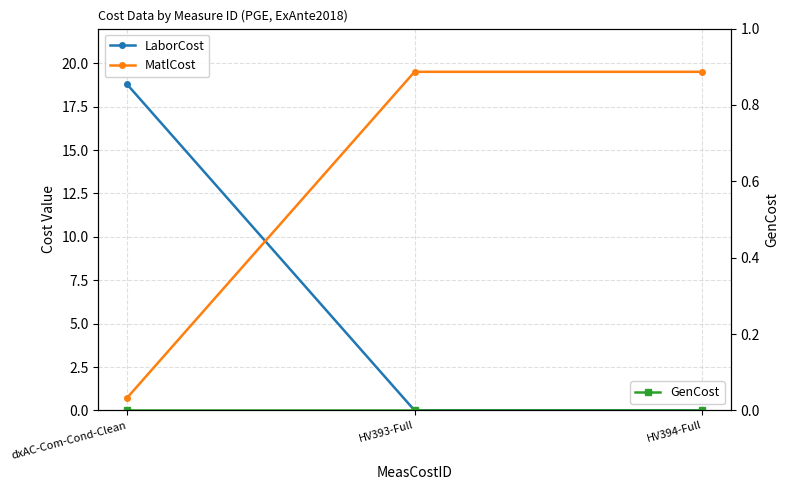

What is the spread (max minus min) of values at dxAC-Com-Cond-Clean?

18.8